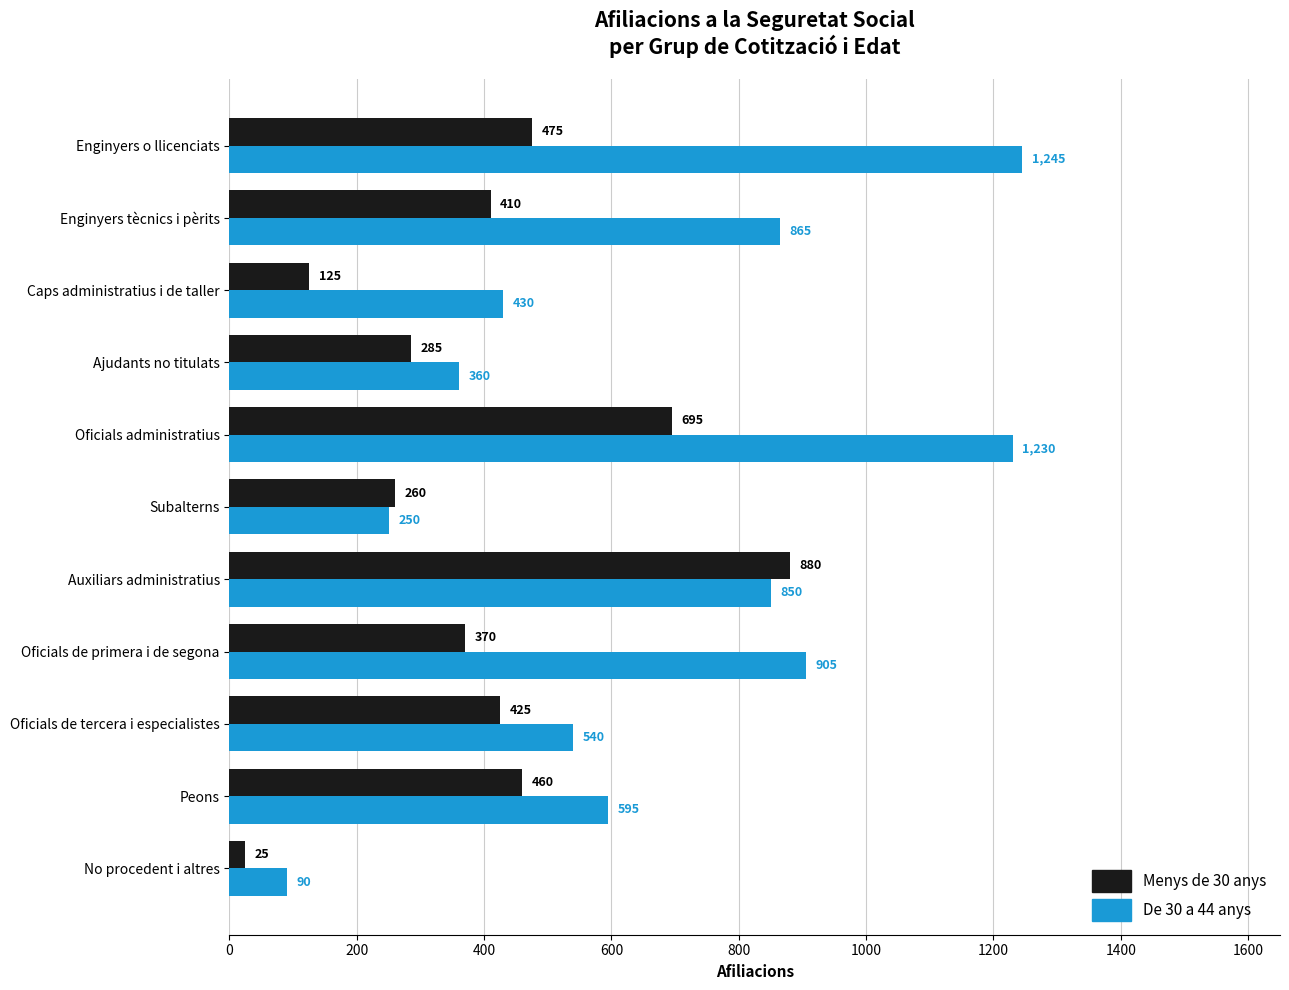

What is the difference between the maximum and minimum values in the De 30 a 44 anys series?

1155